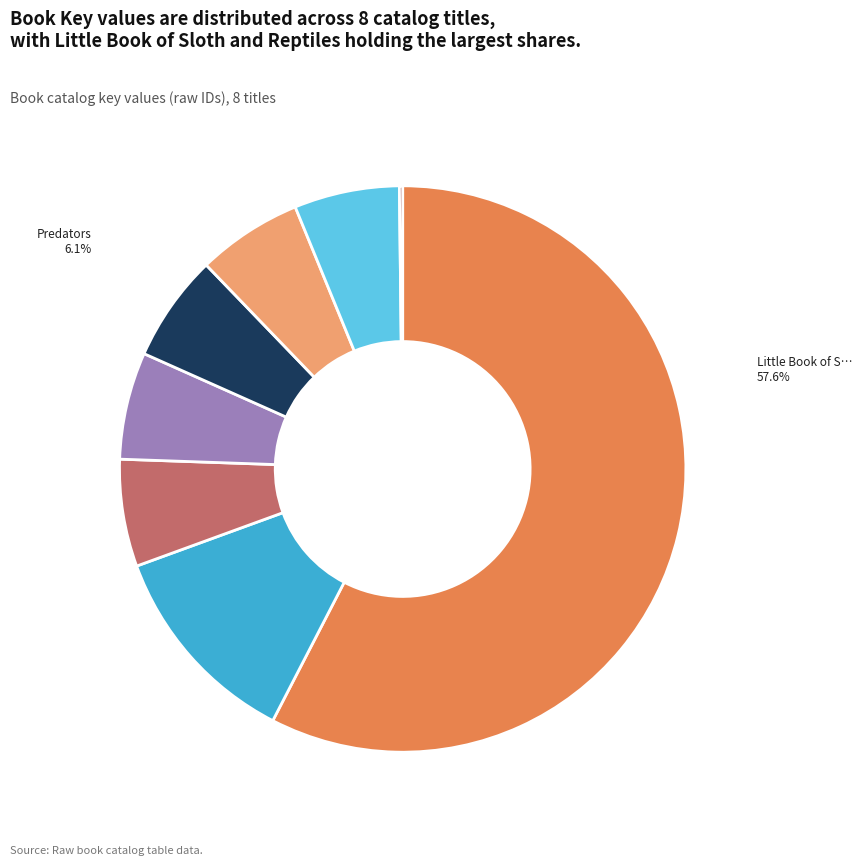

Is there any slice that represents more than half of the pie?

Yes